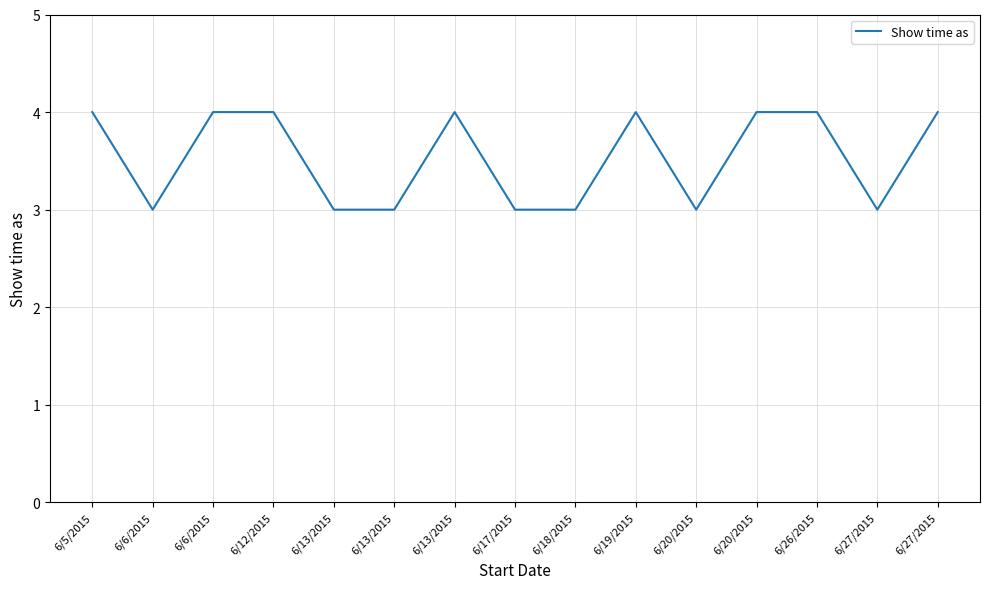

What is the maximum value shown in the chart?

4